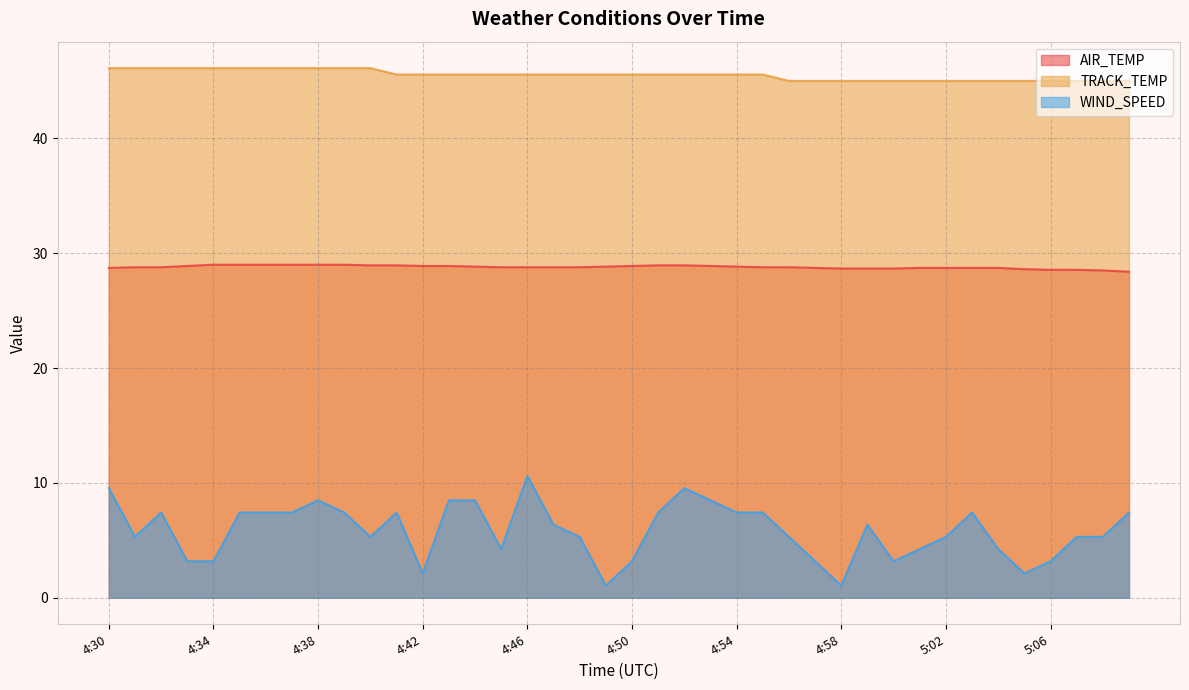

Where is WIND_SPEED nearest to the value 5?

4:31